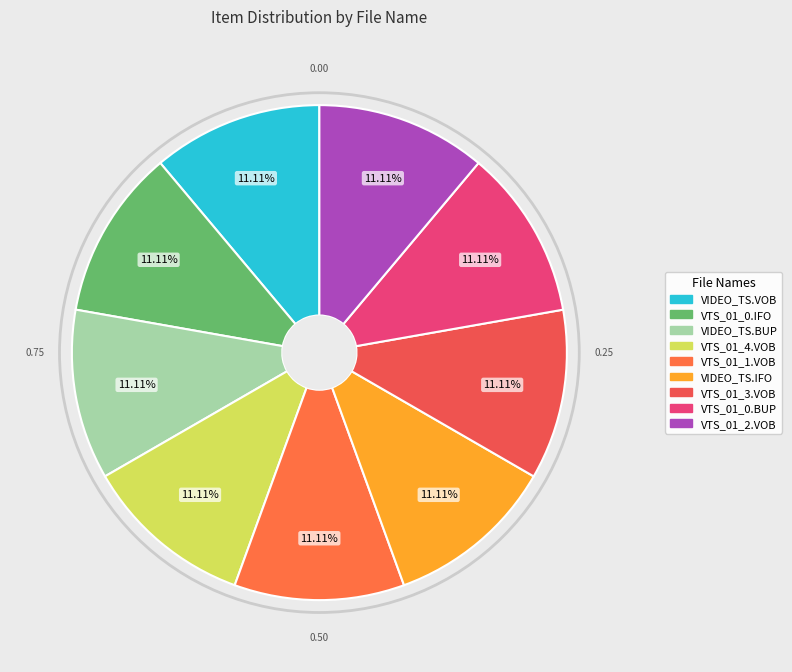

How many slices are in this pie chart?

9